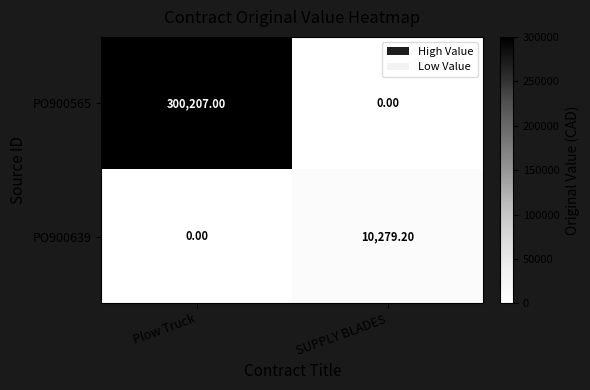

What is the total value across all series at Plow Truck?

300207.0